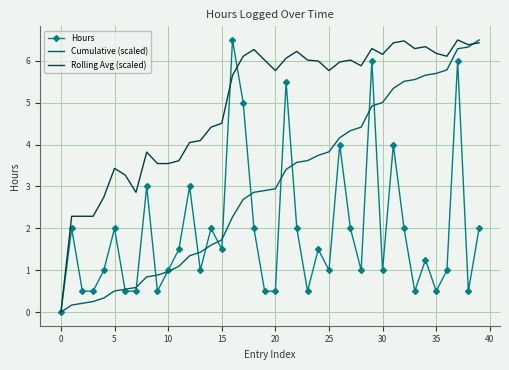

Which series has the largest total across all categories?

Rolling Avg (scaled)